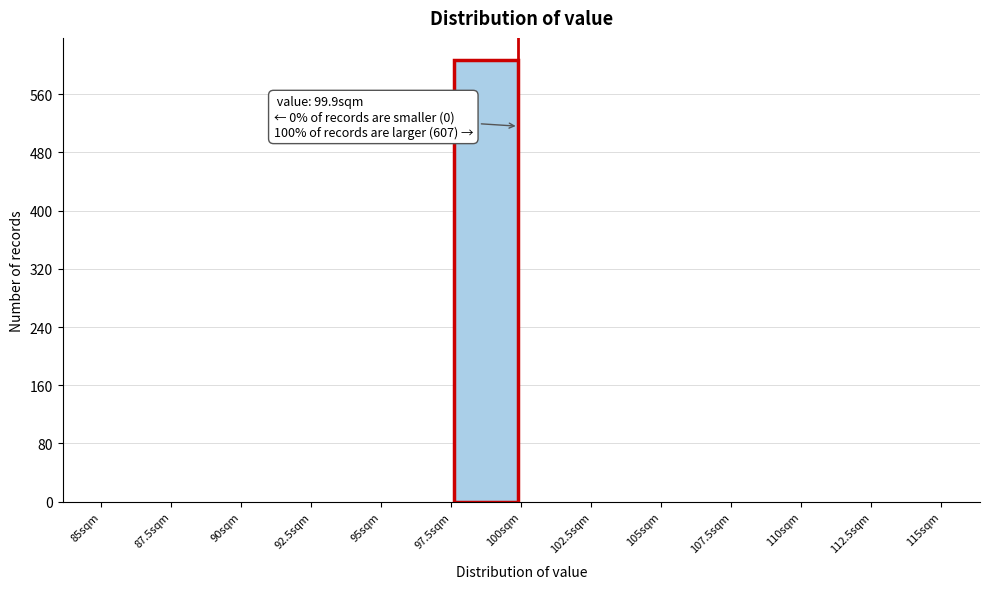

Over which range of the x-axis is the bar tallest?

97.5 to 100.0